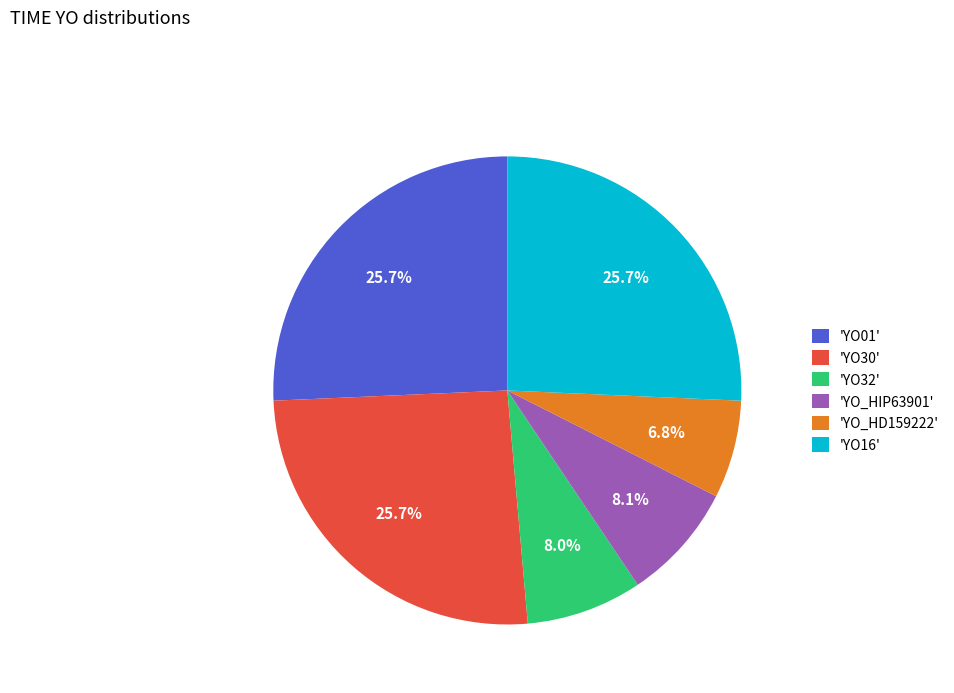

What is the total percentage of 'YO_HIP63901' and 'YO01'?

33.8%